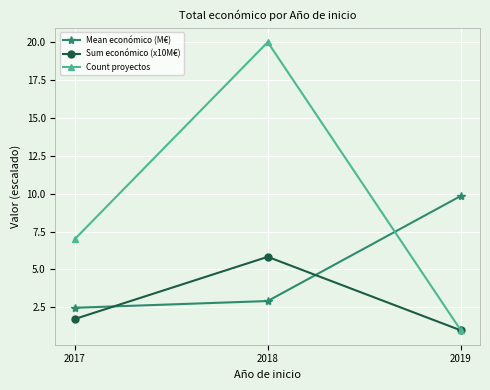

The Mean económico (M€) series shows 1.8 at 2018. True or false?

False